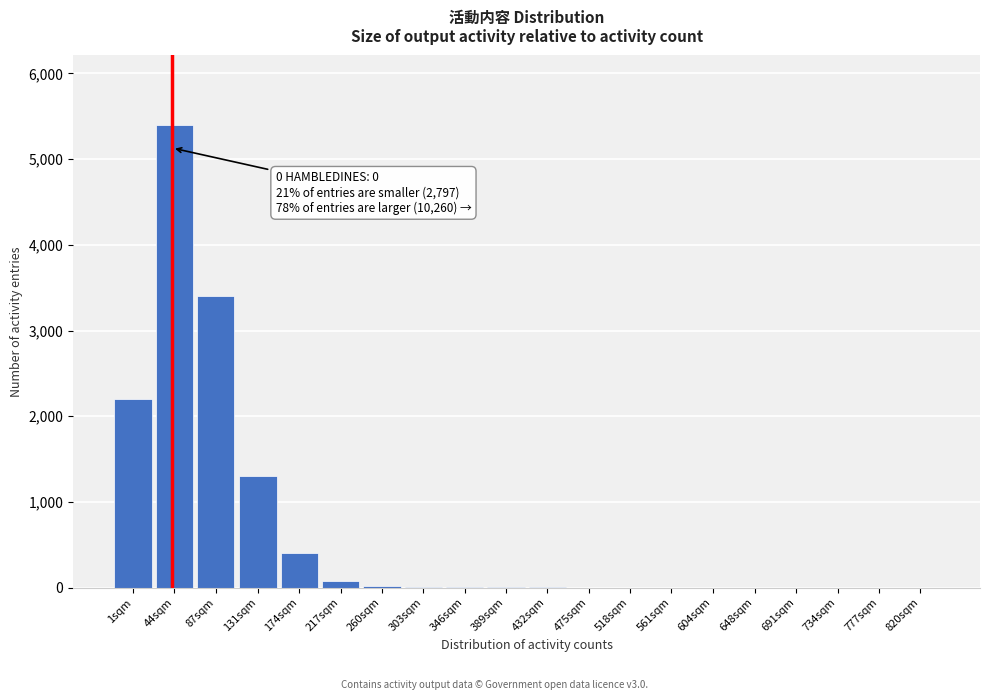

What is the maximum value shown in the chart?

5400